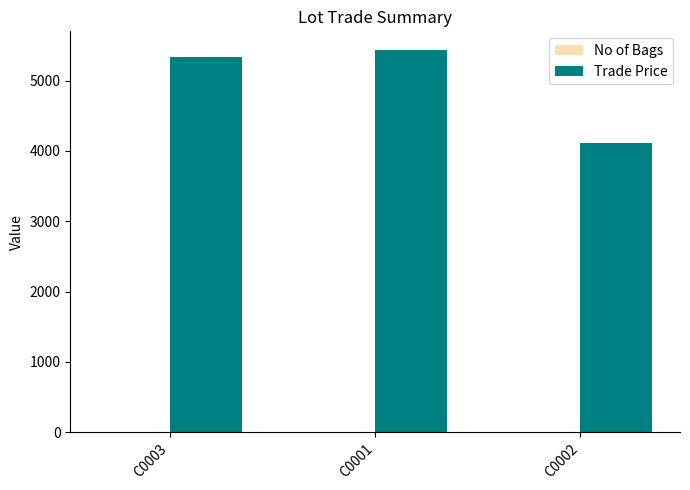

Which series changed the most between C0001 and C0002?

Trade Price